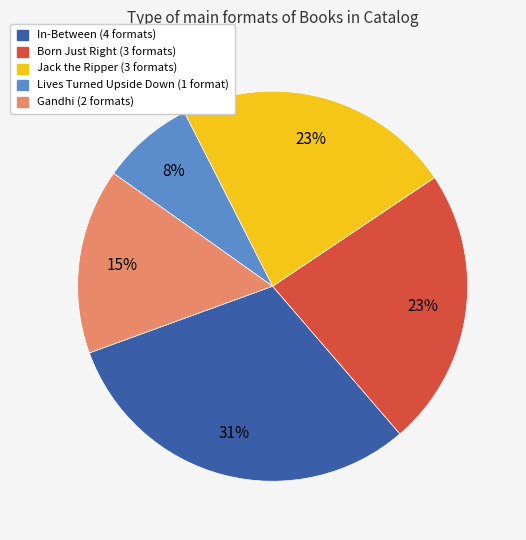

Does any single category account for the majority?

No